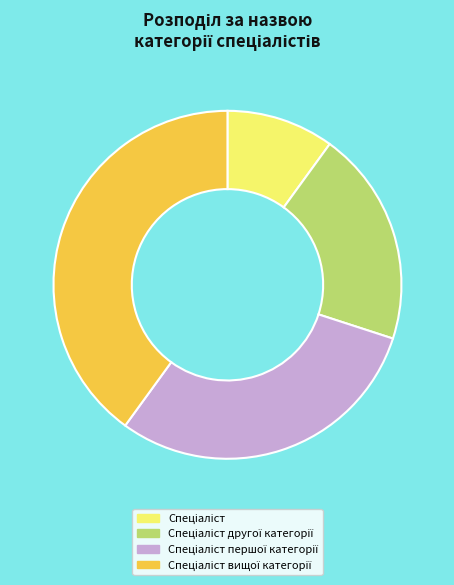

Is there any slice that represents more than half of the pie?

No